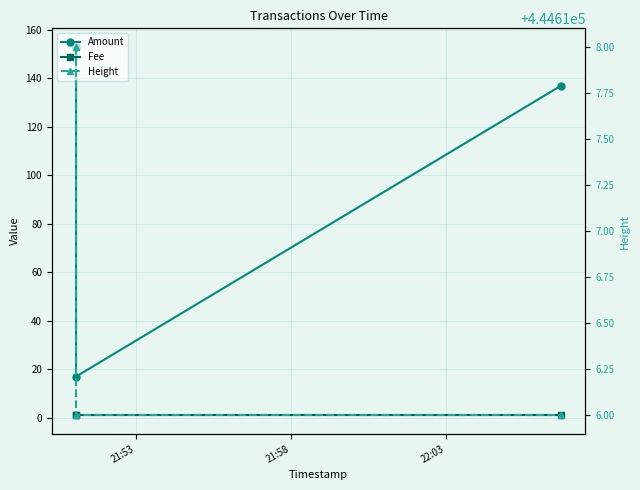

What position from the right is 21:53?

3